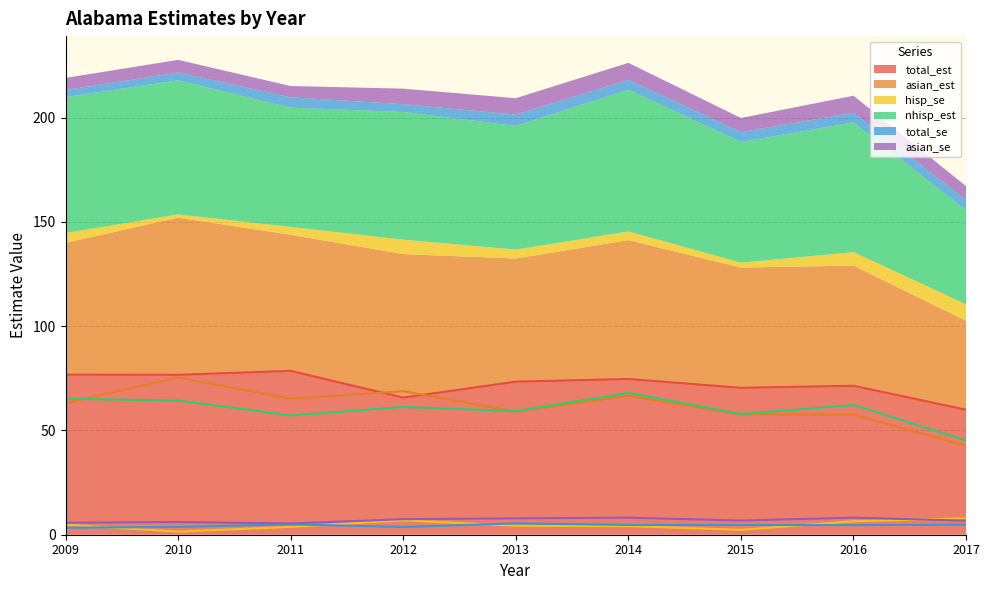

What is the minimum value for asian_est?

42.6